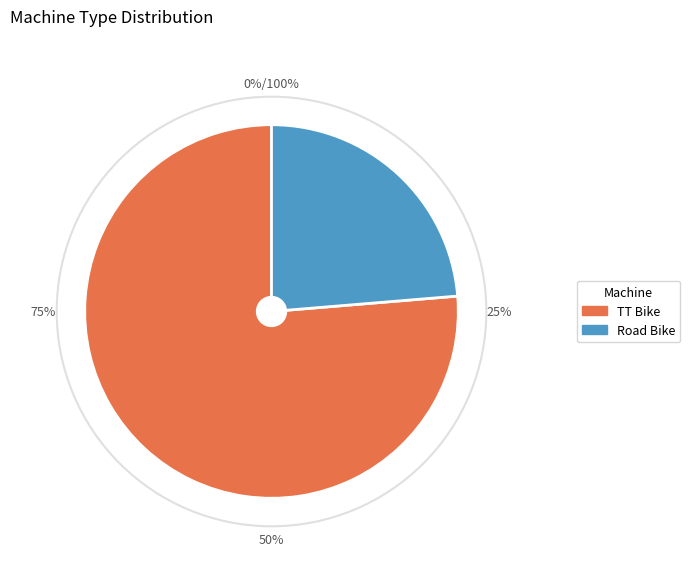

What percentage is the Road Bike slice, to the nearest percent?

24%